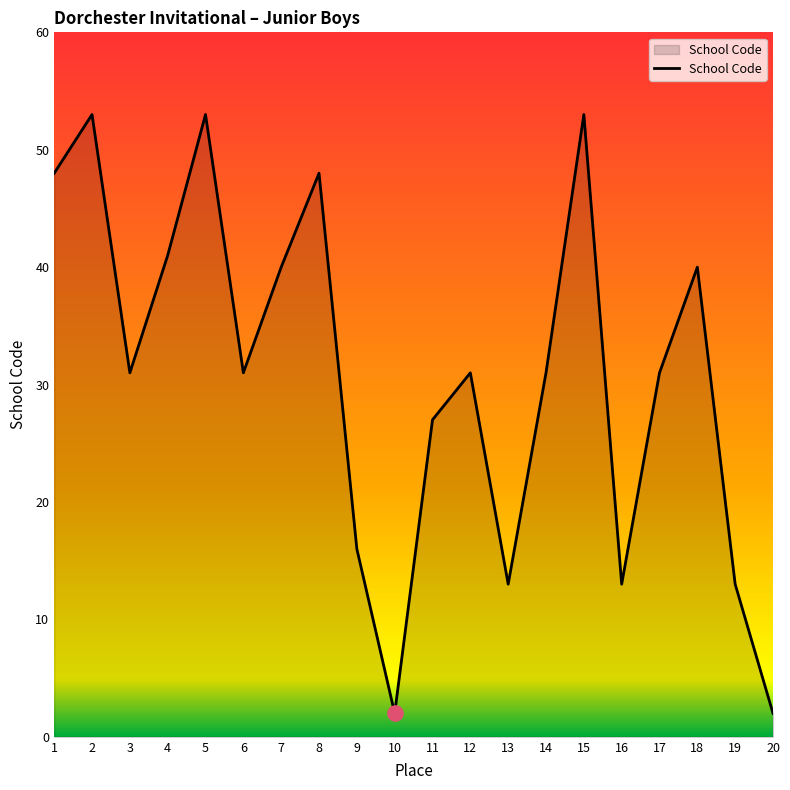

Between 8 and 15, which is larger?

15